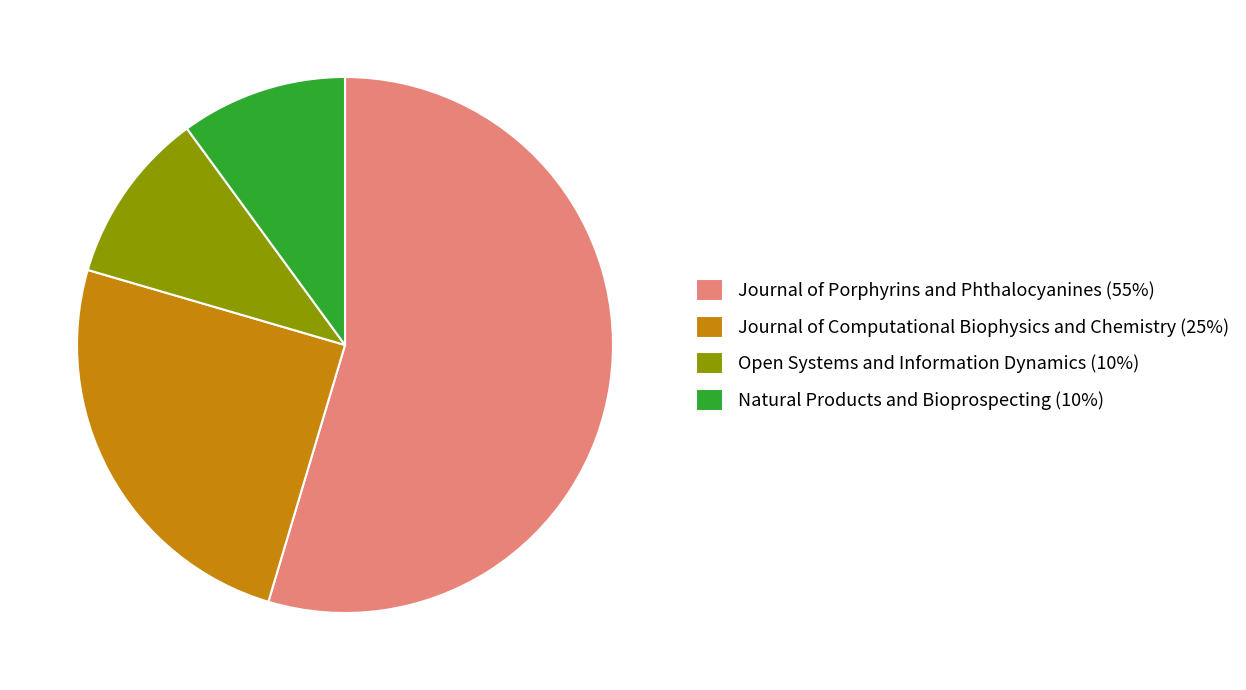

Count the number of slices in the pie.

4